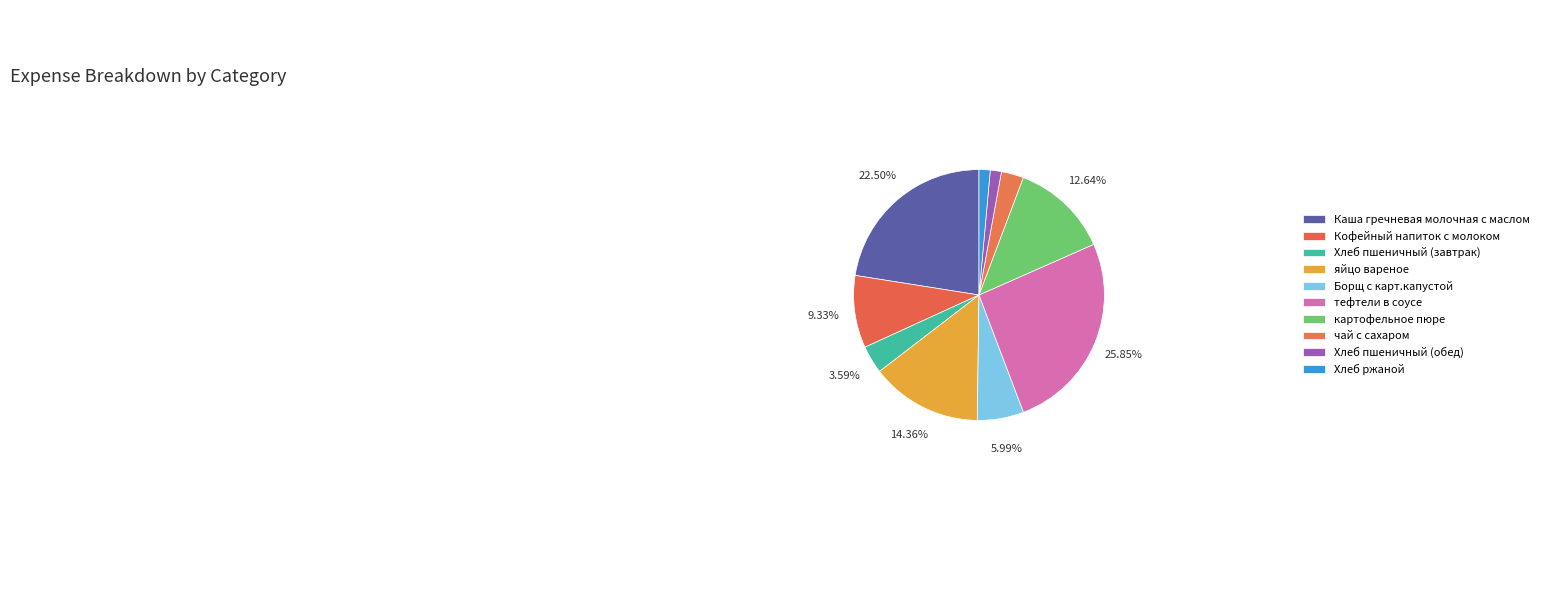

How many slices are in this pie chart?

10